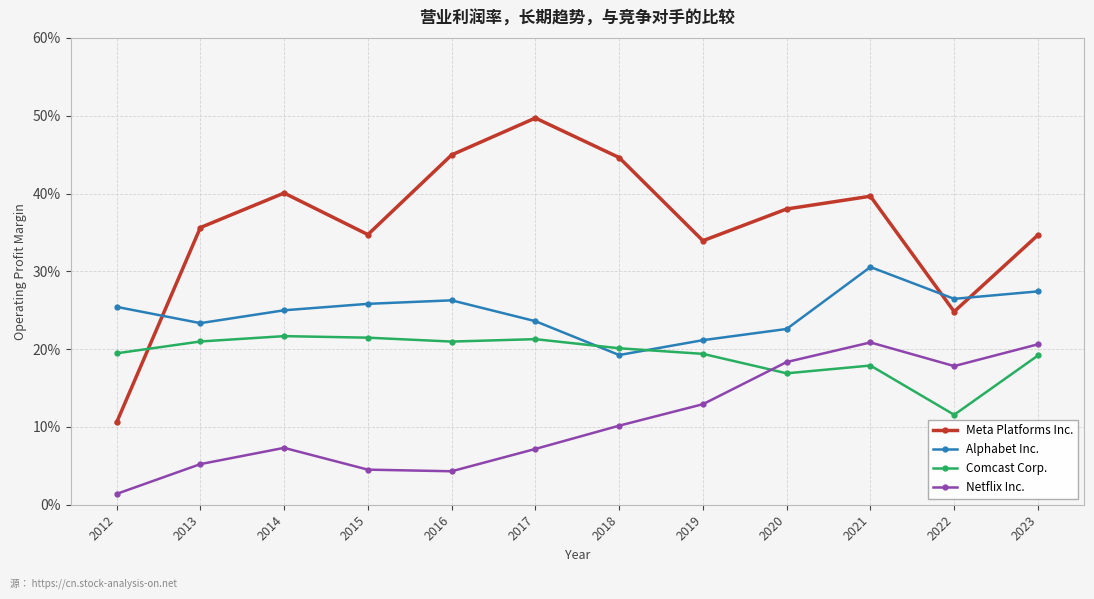

True or false: Alphabet Inc. and Netflix Inc. cross at least once.

False